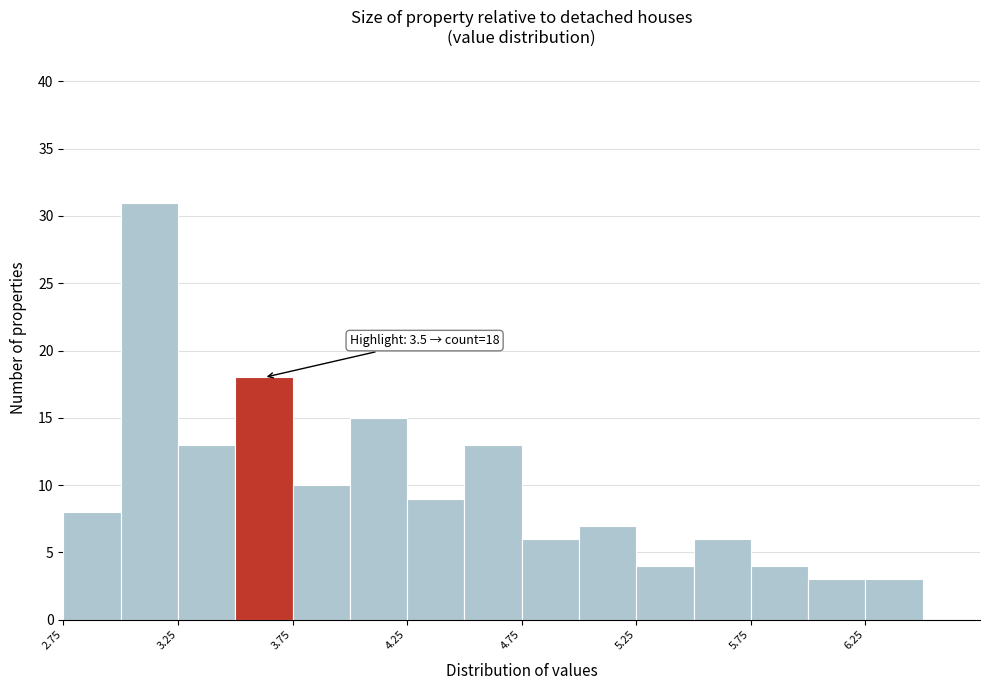

Which range on the x-axis has the tallest bar?

3.00 to 3.25